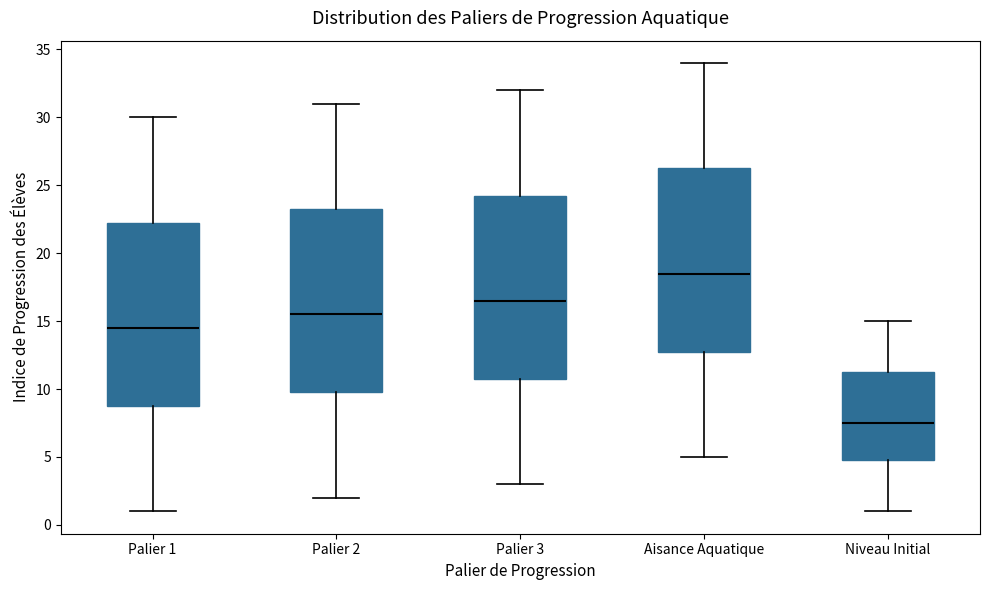

Where does the median line of the box for Aisance Aquatique sit on the y-axis? The values are not printed on the chart, so give them approximately, as read against the axis.

18.5